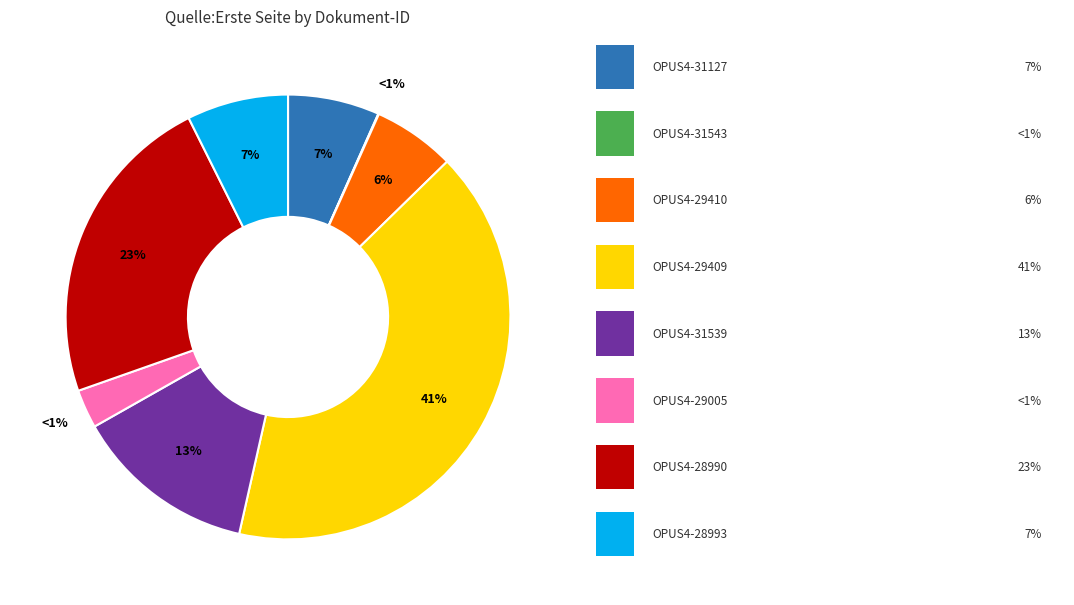

Does any single category account for the majority?

No